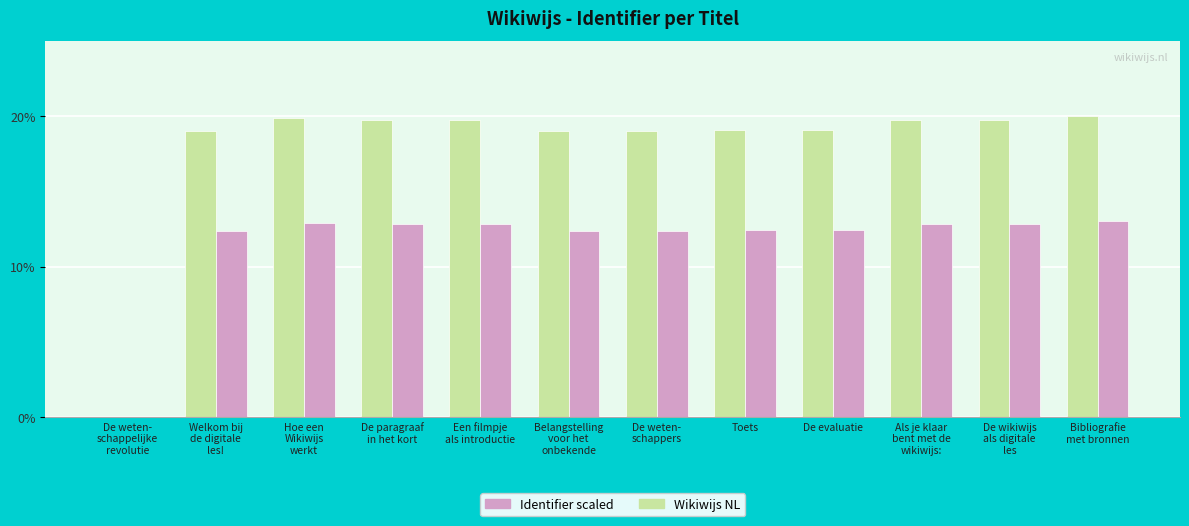

What is the maximum value shown in the chart?

20.0